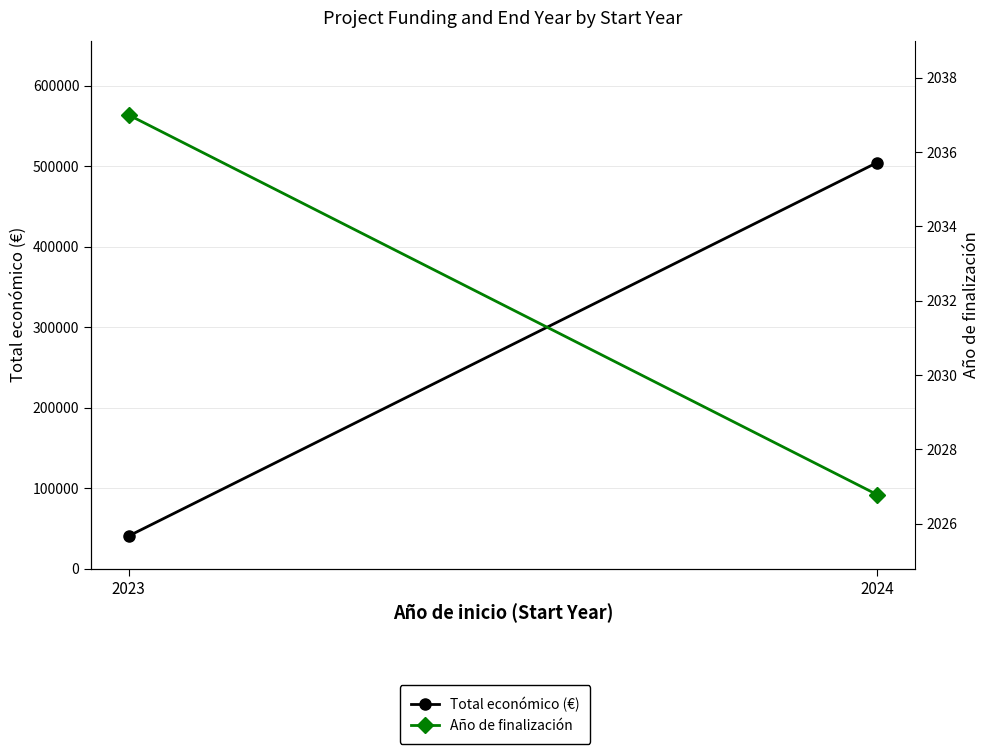

How many distinct data groups are displayed?

2